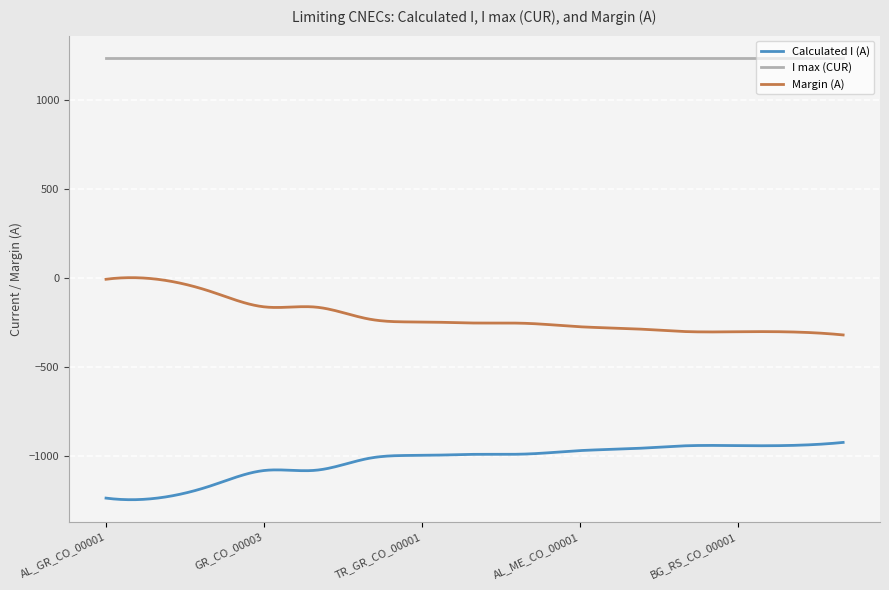

Which series has the largest total across all categories?

I max (CUR)